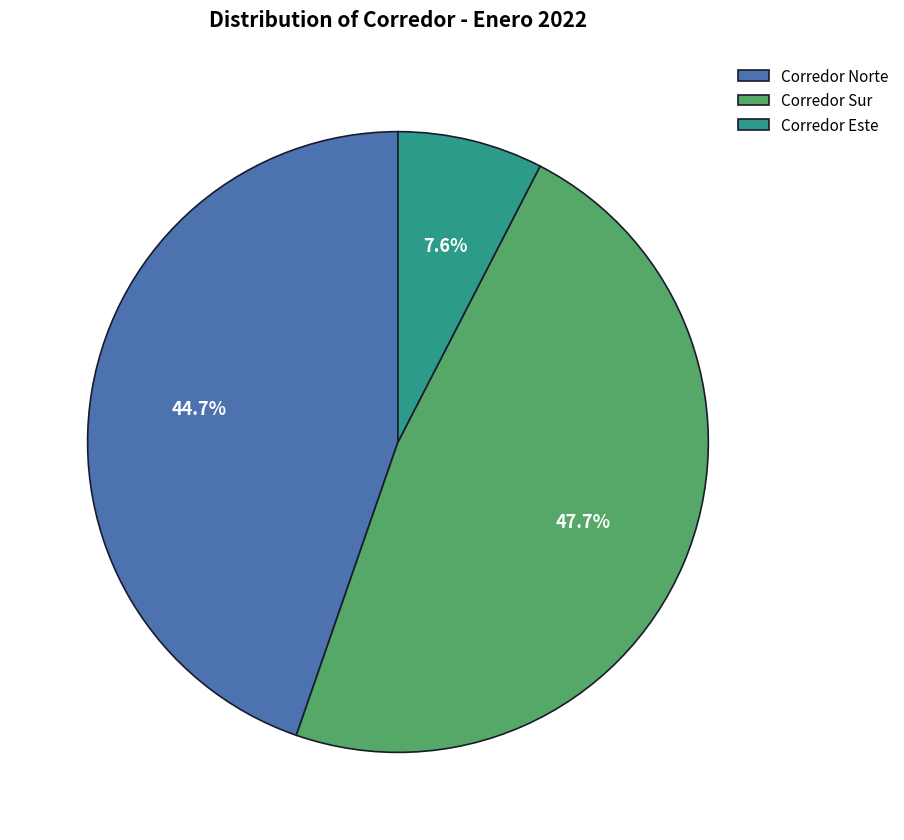

Which slice is the largest?

Corredor Sur